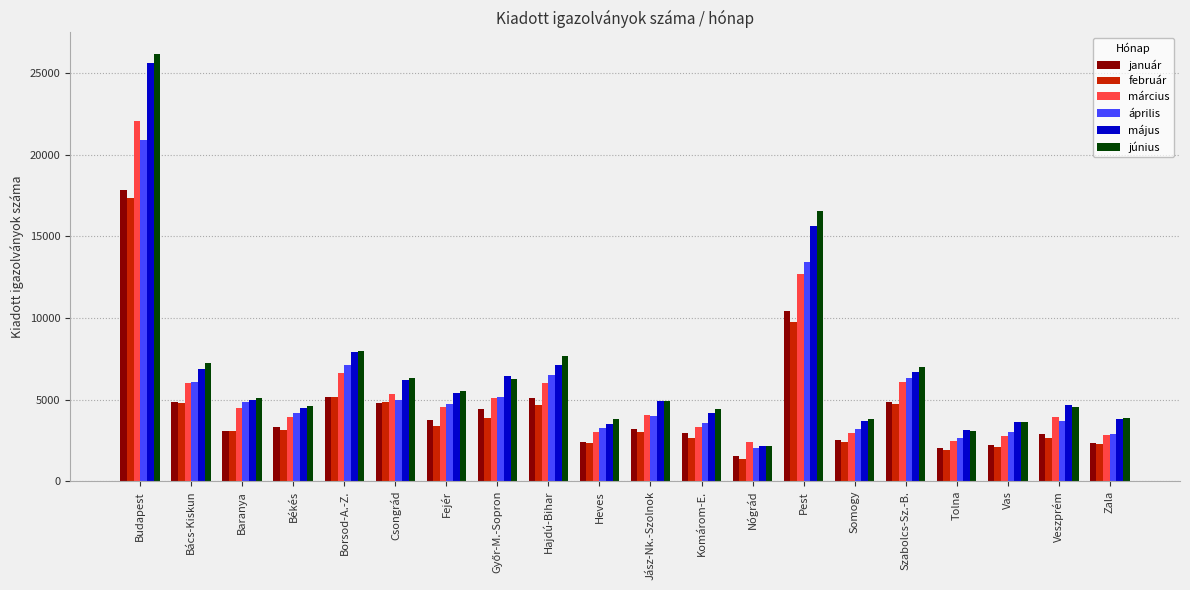

How many values in the június series are below 5106?

10